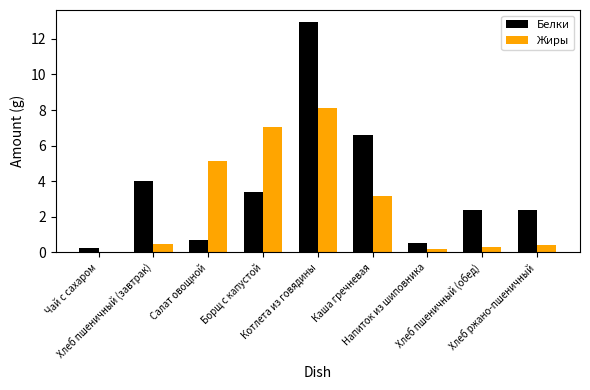

Which series has the largest total across all categories?

Белки